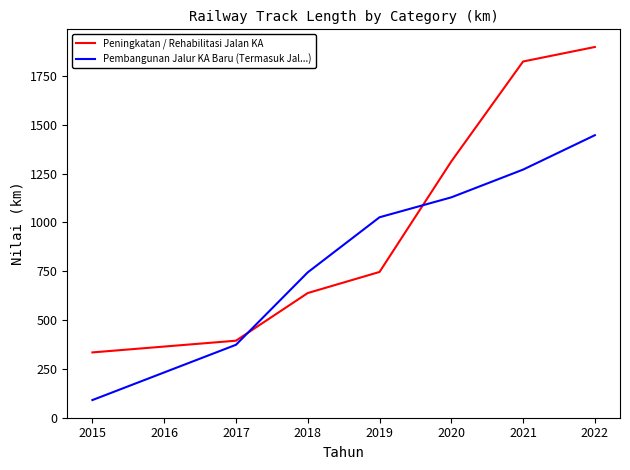

At which label does Pembangunan Jalur KA Baru (Termasuk Jal...) reach its peak?

2022